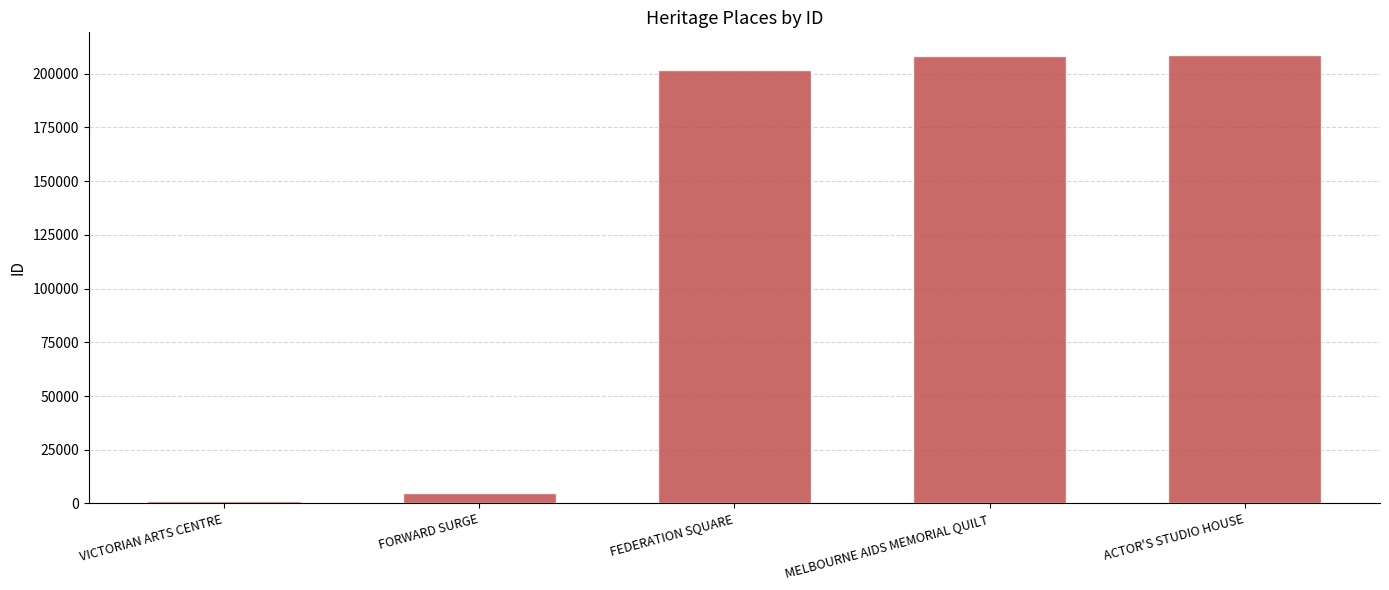

The chart shows a value of 208838 at ACTOR'S STUDIO HOUSE. True or false?

True